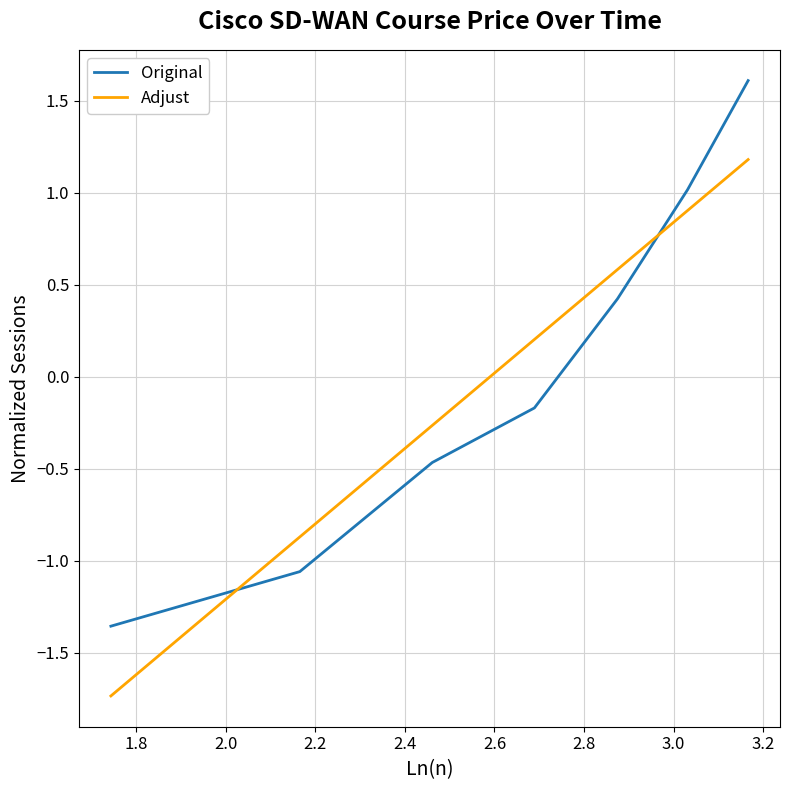

Which series has the widest spread of values?

Original